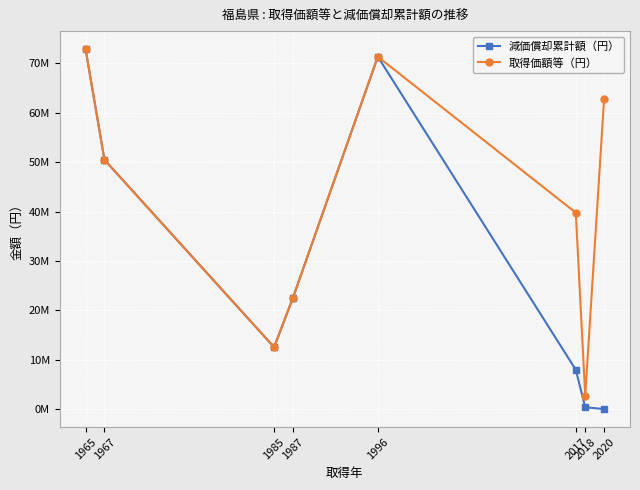

At which category does 減価償却累計額（円） reach its first local valley?

1985